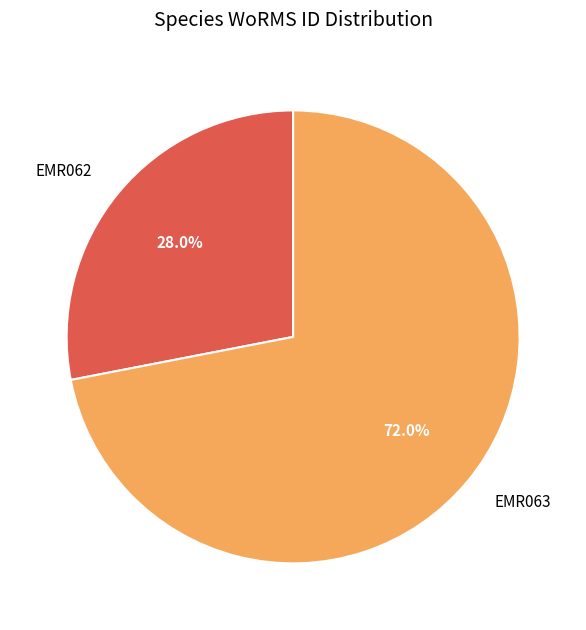

What is the total percentage of EMR062 and EMR063?

100.0%